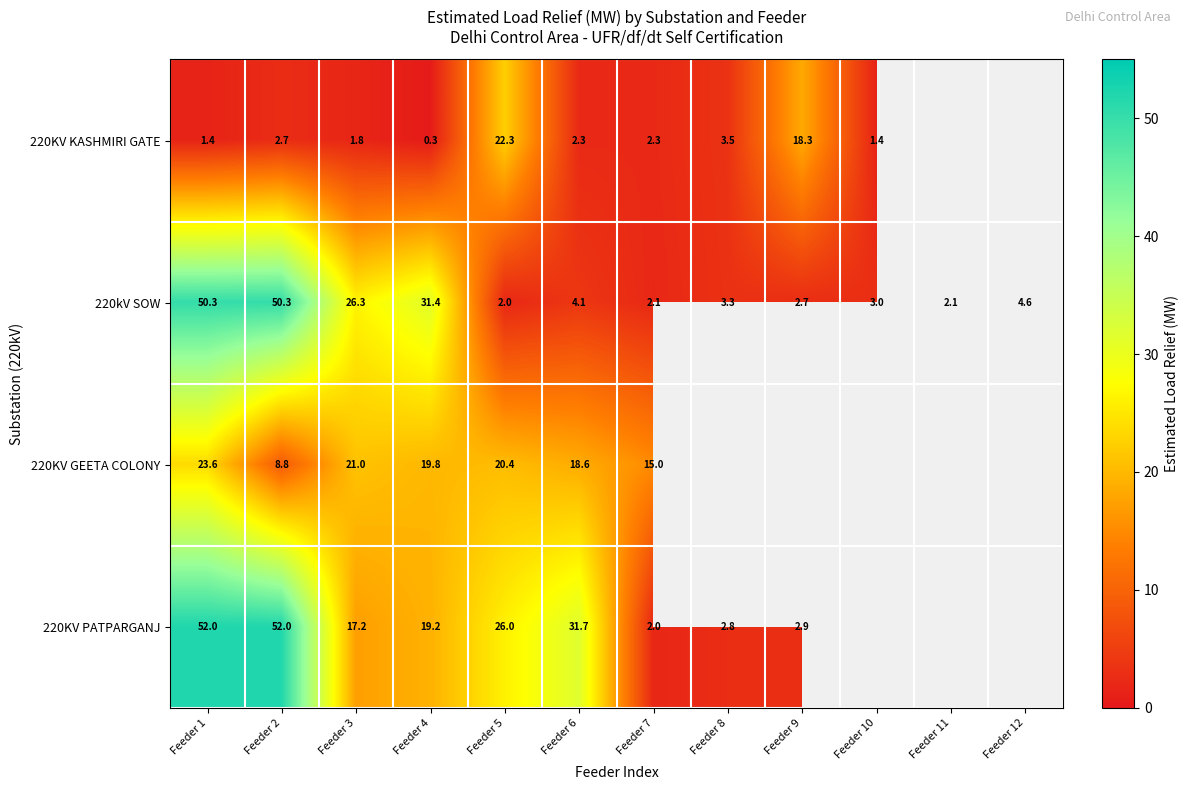

What is the difference between the 220KV PATPARGANJ values at Feeder 5 and Feeder 4?

6.8